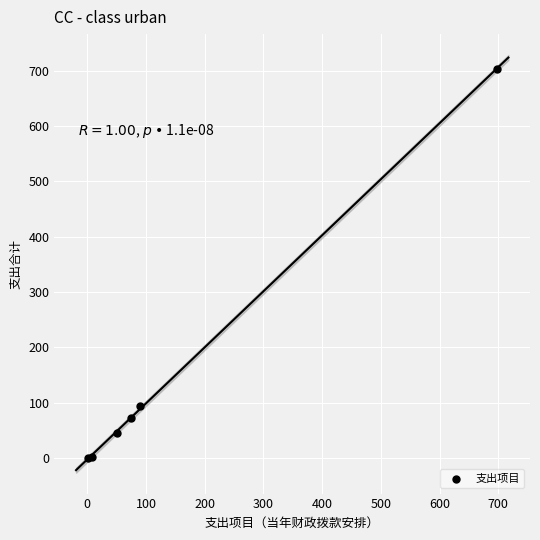

What Y value in the scatter plot is closest to 351?

93.9